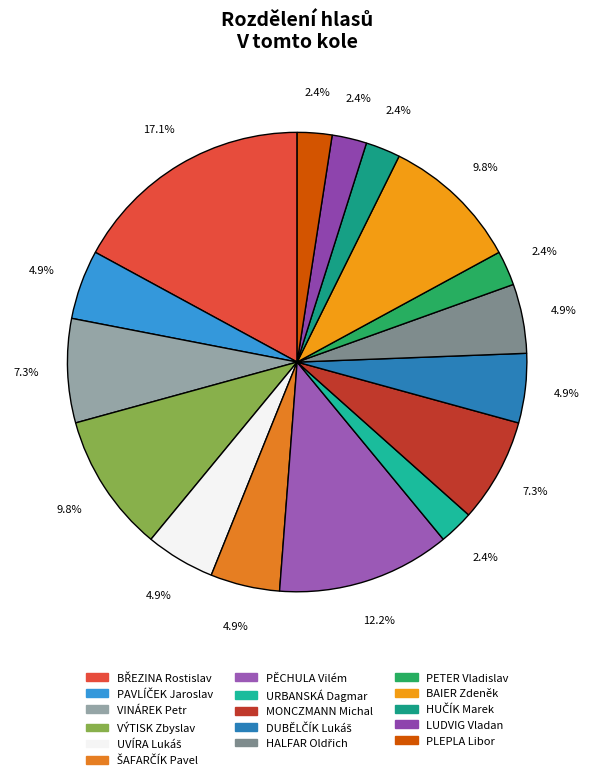

Does LUDVIG Vladan account for over 50% of the chart?

No